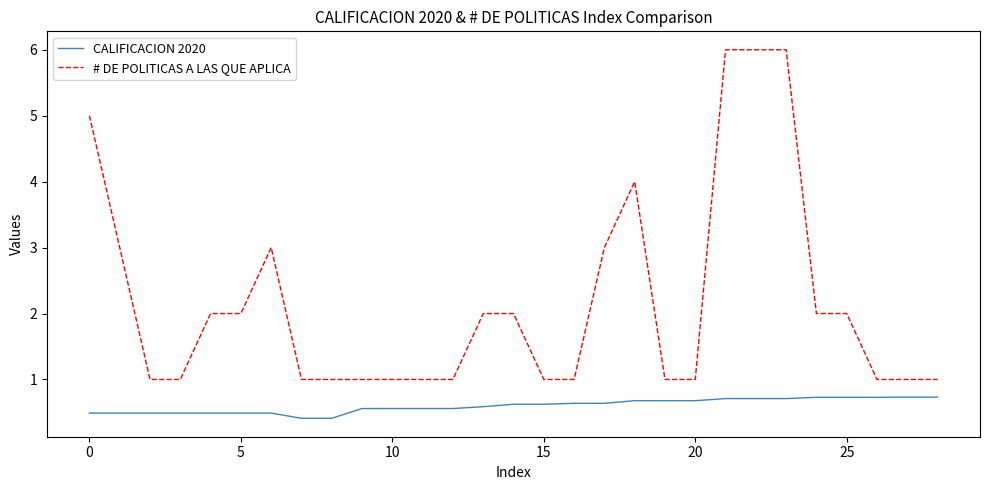

Which series has the largest range (max minus min)?

# DE POLITICAS A LAS QUE APLICA